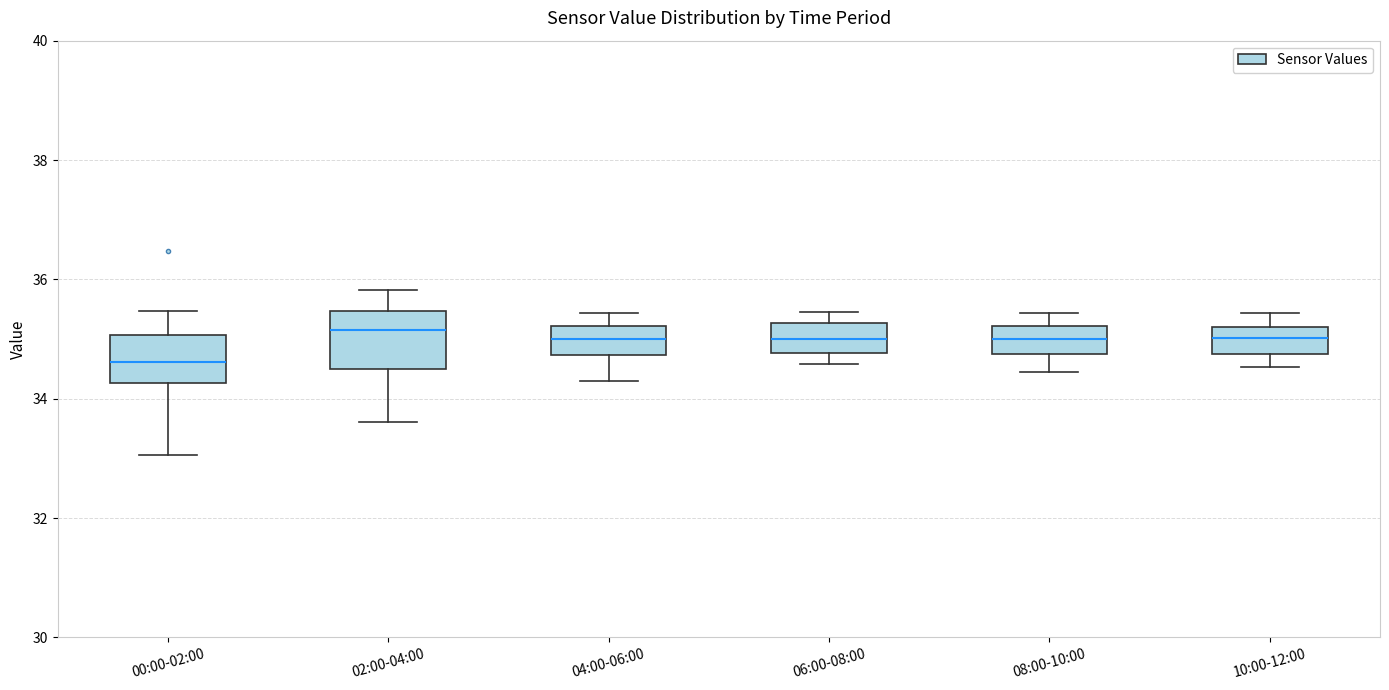

Which box's median line is the lowest?

00:00-02:00